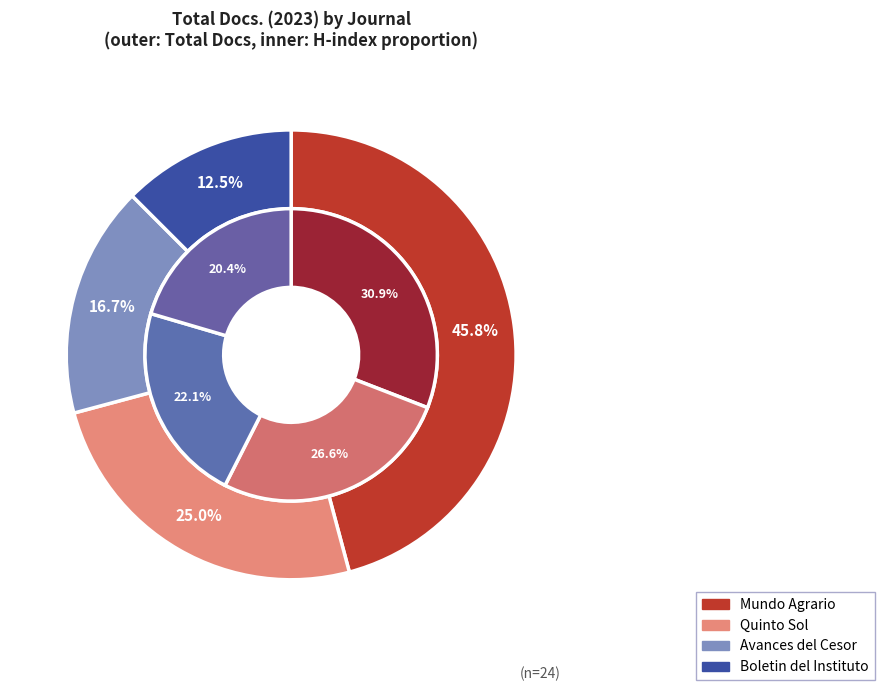

To the nearest percent, what is the average slice percentage?

25%